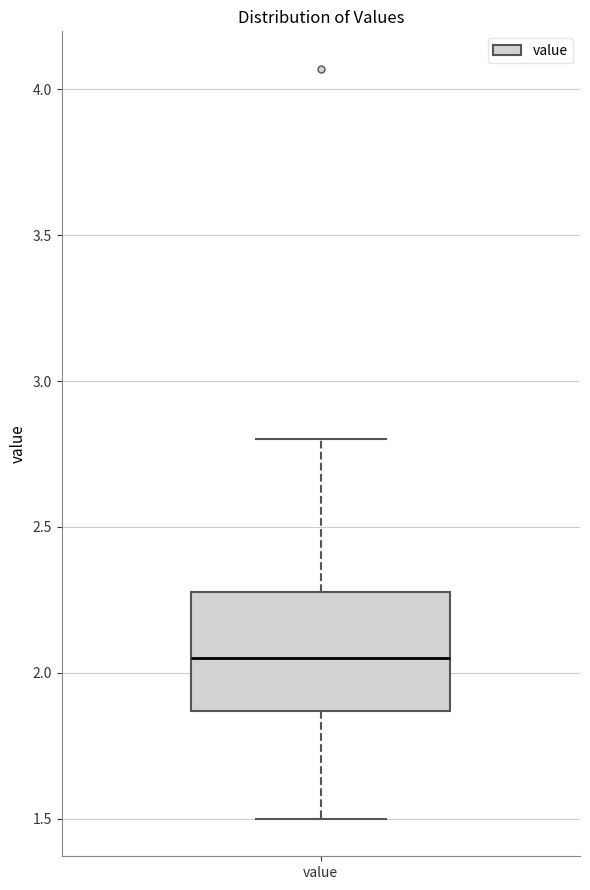

Transcribe this box plot: give where the median line is, the range the box spans, and where the two whiskers end, as read against the y-axis. The values are not printed on the chart, so give them approximately, as read against the axis.

median 2.05, box 1.85 to 2.30, whiskers 1.50 to 2.80